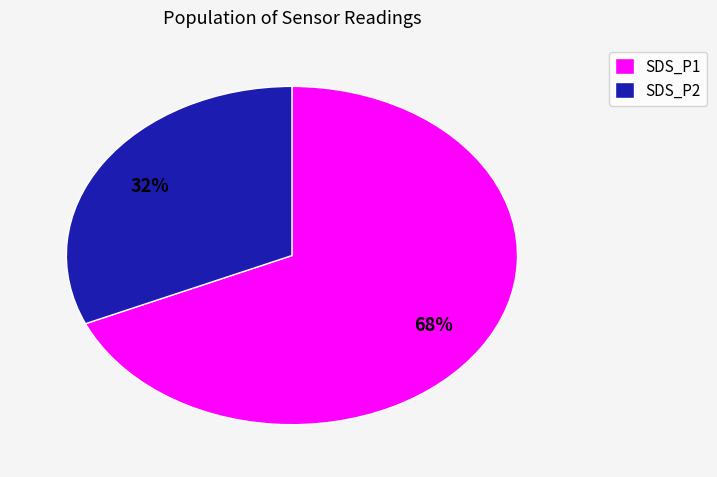

To the nearest percent, what percentage of the pie is SDS_P2?

32%